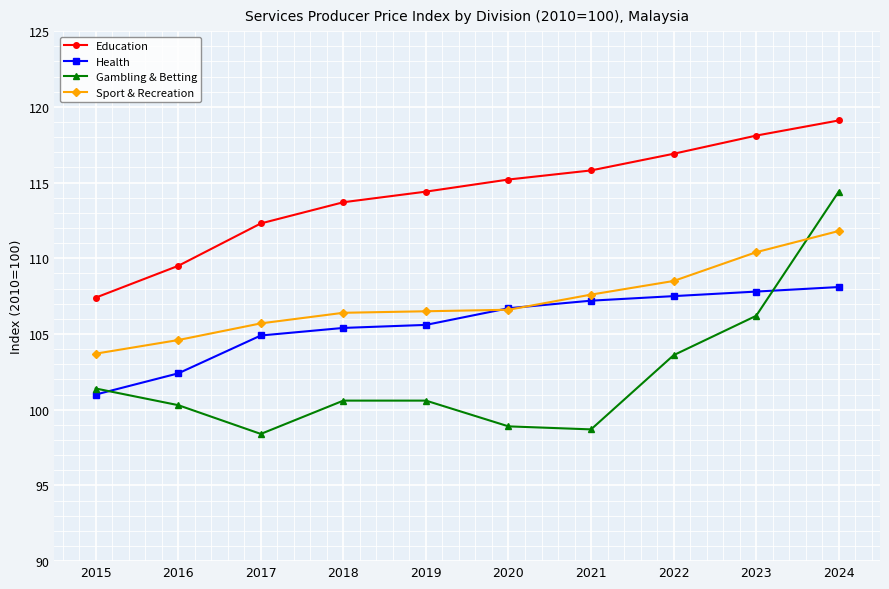

How many values in the Health series are below 106?

5